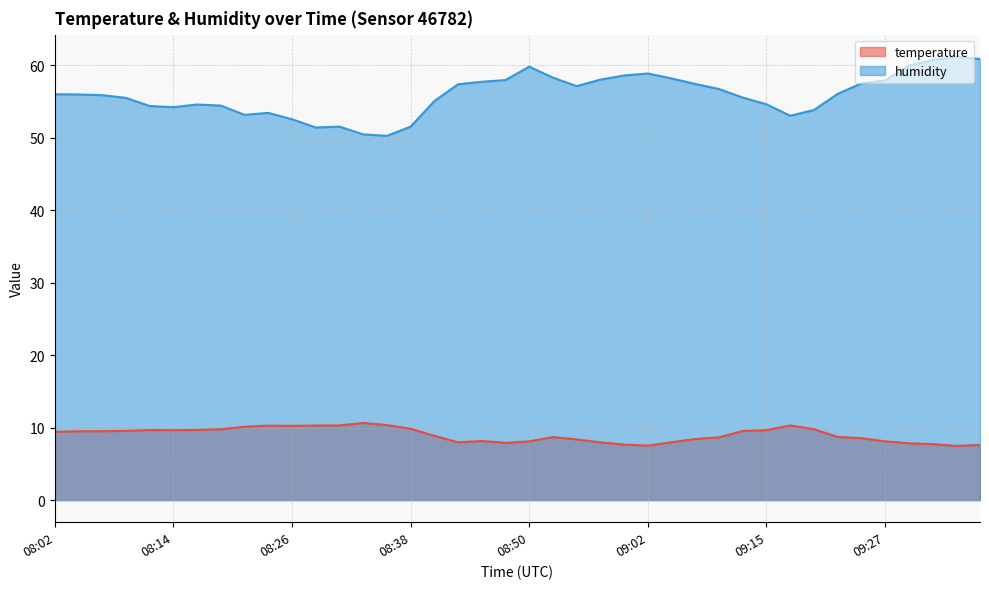

At which category is the sum across all series the highest?

09:34